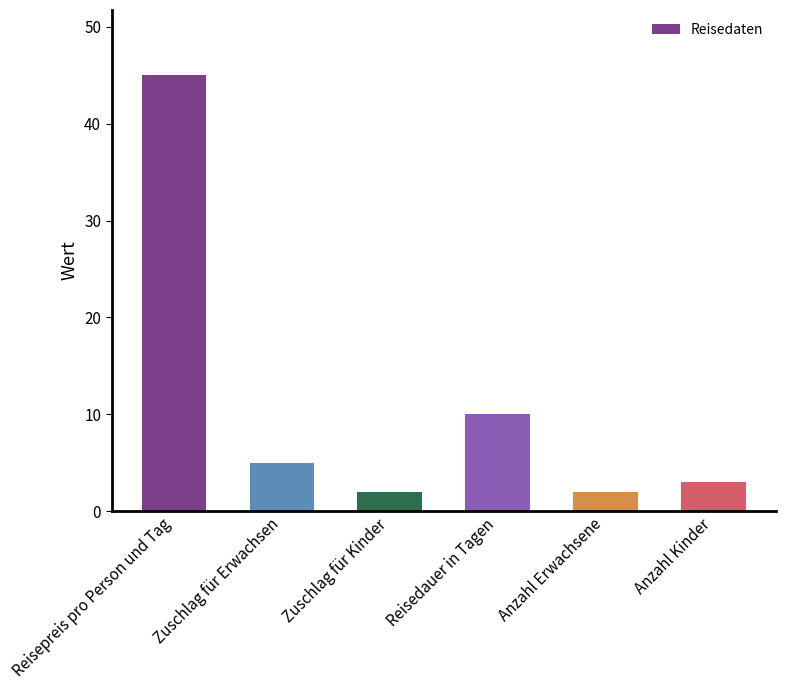

Reading left to right, list all the values displayed in this chart.

45	5	2	10	2	3